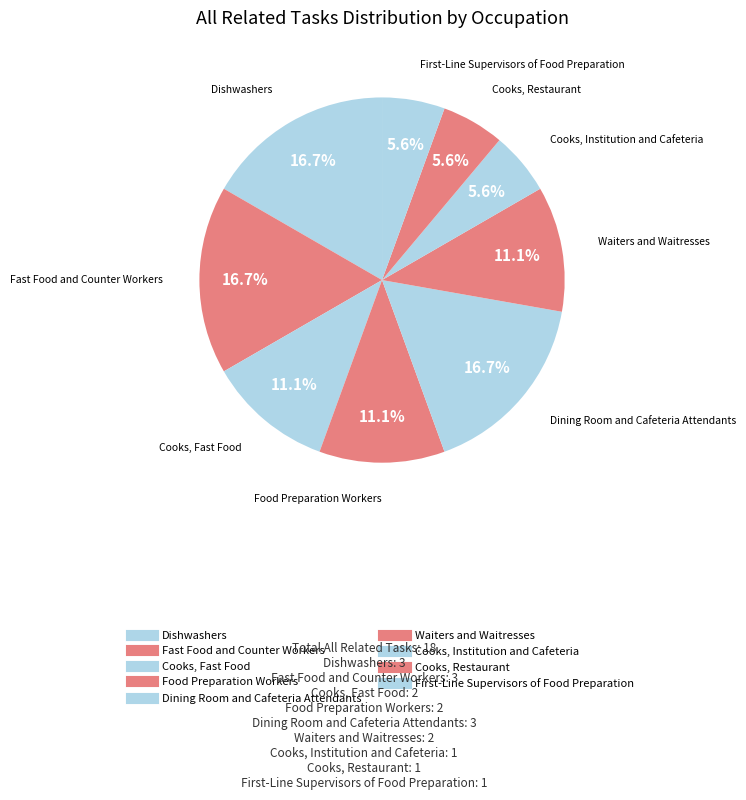

Does Waiters and Waitresses account for over 50% of the chart?

No